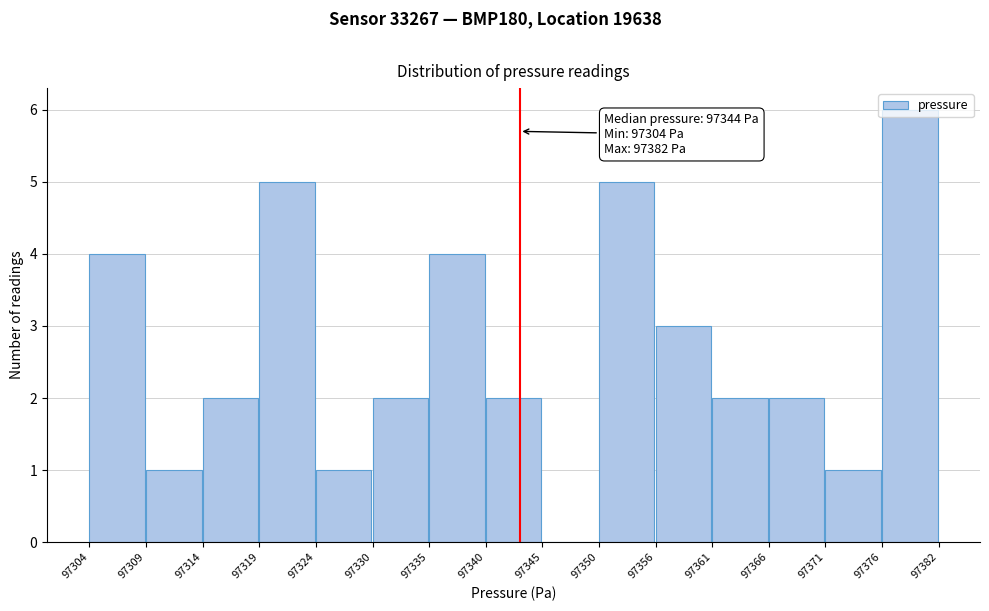

Over which range of the x-axis is the bar tallest?

97376 to 97382